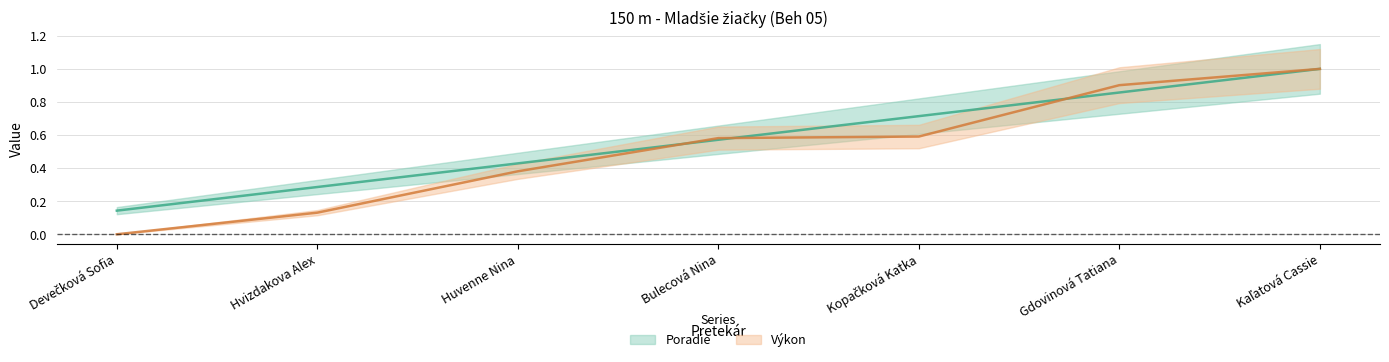

At which category does the chart reach its minimum across all series?

Devečková Sofia